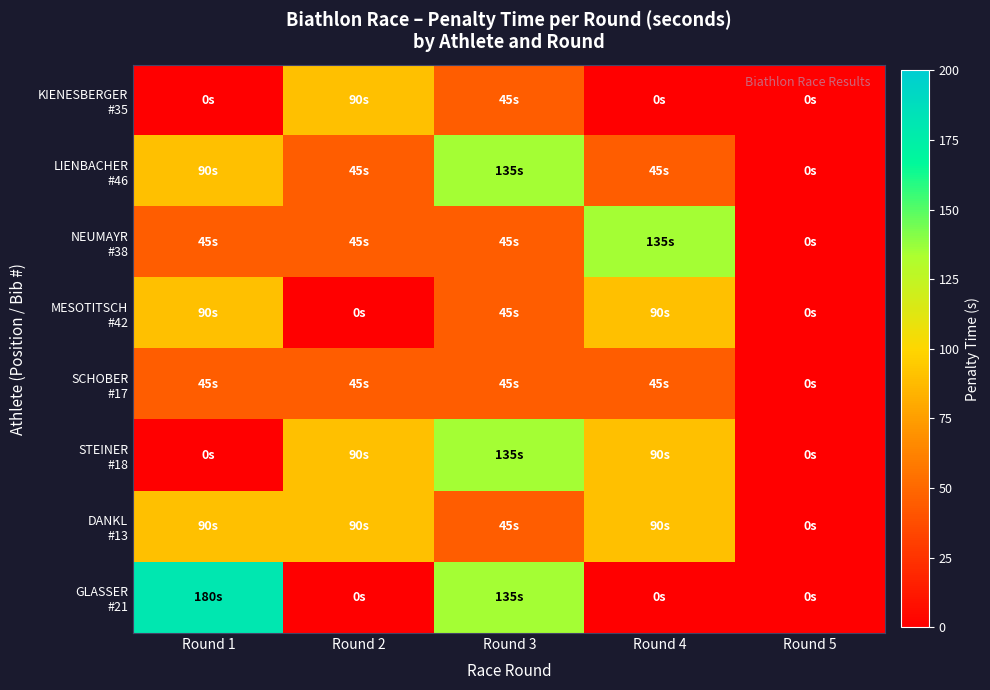

Which category has the highest value across all series?

Round 1